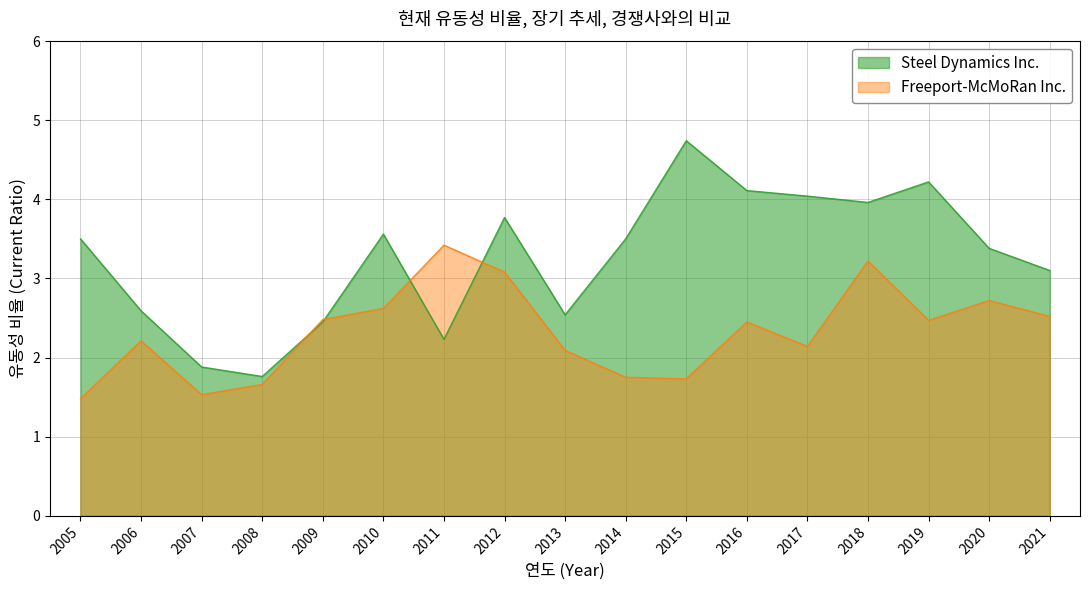

Rank the categories by Steel Dynamics Inc. value from highest to lowest.

2015, 2019, 2016, 2017, 2018, 2012, 2010, 2005, 2014, 2020, 2021, 2006, 2013, 2009, 2011, 2007, 2008